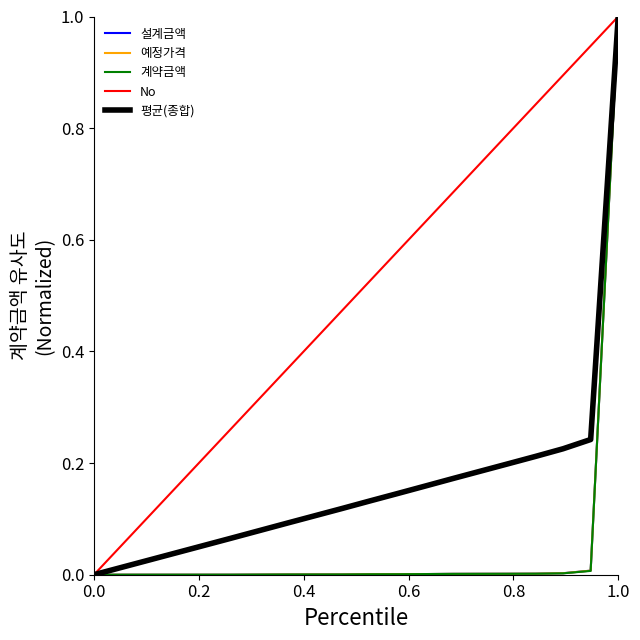

Which series has the largest total across all categories?

No